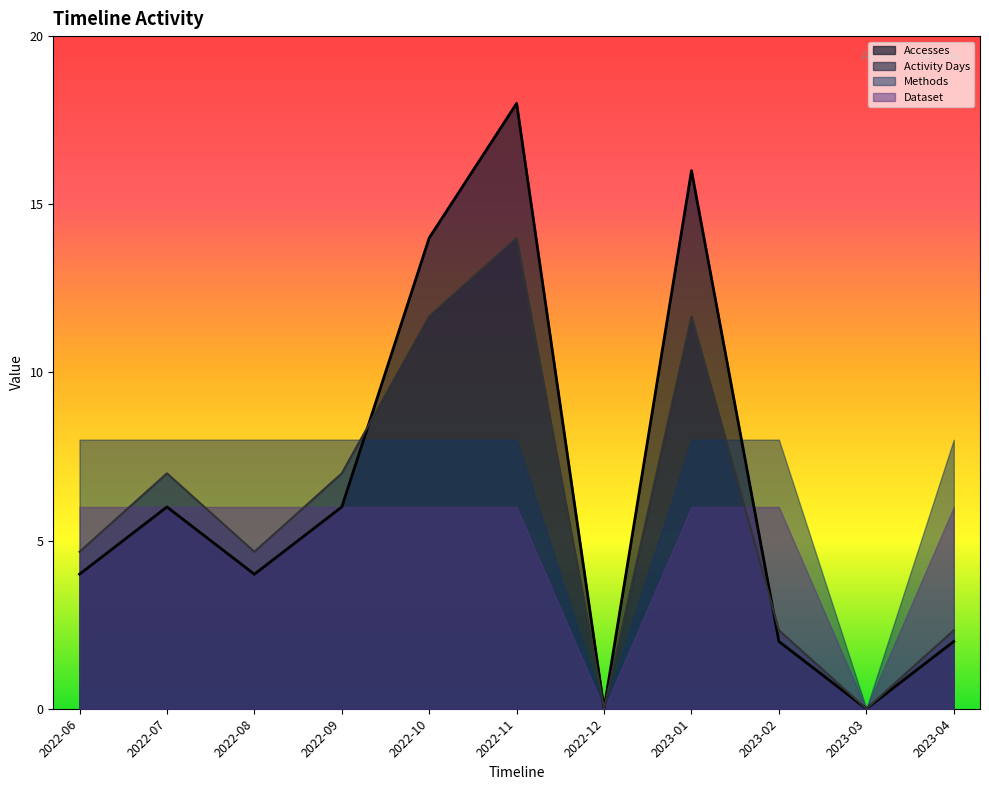

Rank the series by their maximum value, from highest to lowest.

Accesses, Activity Days, Methods, Dataset